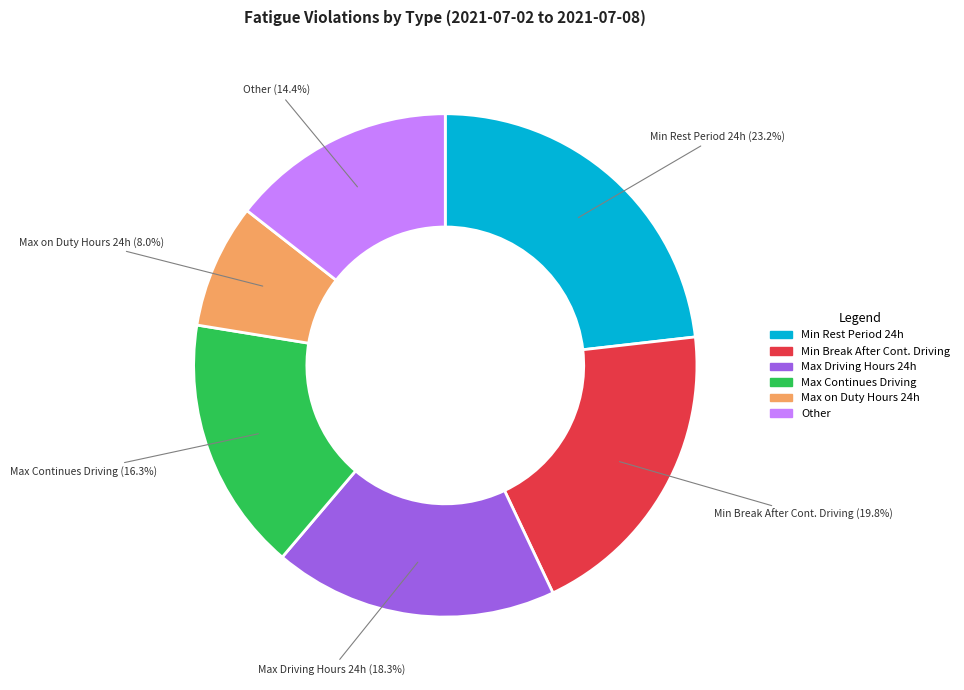

Does any single category account for the majority?

No